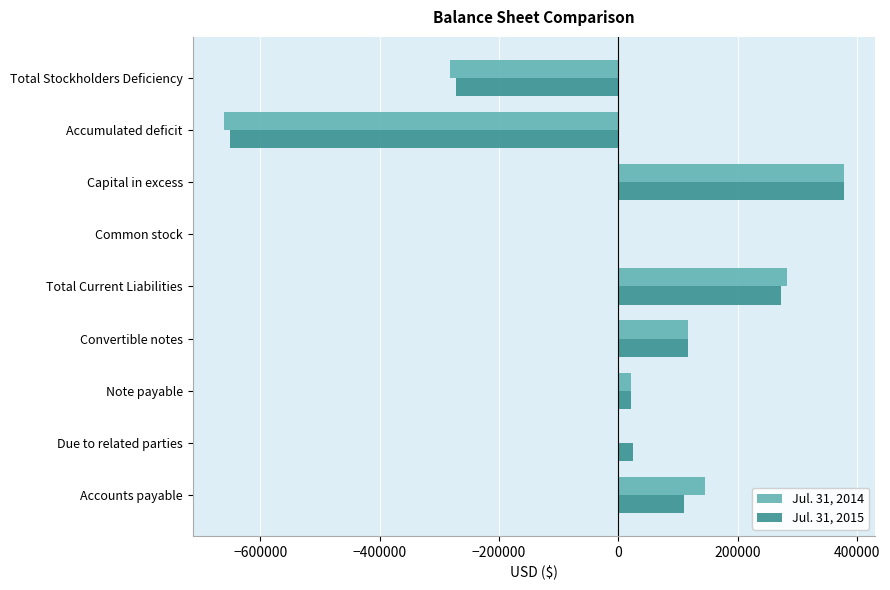

At which label does Jul. 31, 2015 reach its peak?

Capital in excess